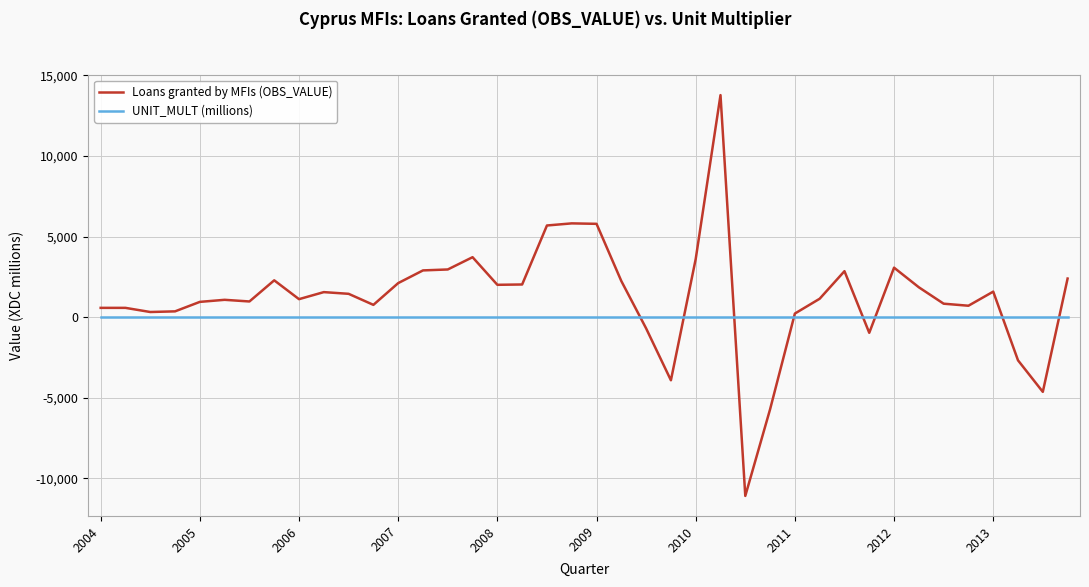

Which series has the widest spread of values?

Loans granted by MFIs (OBS_VALUE)